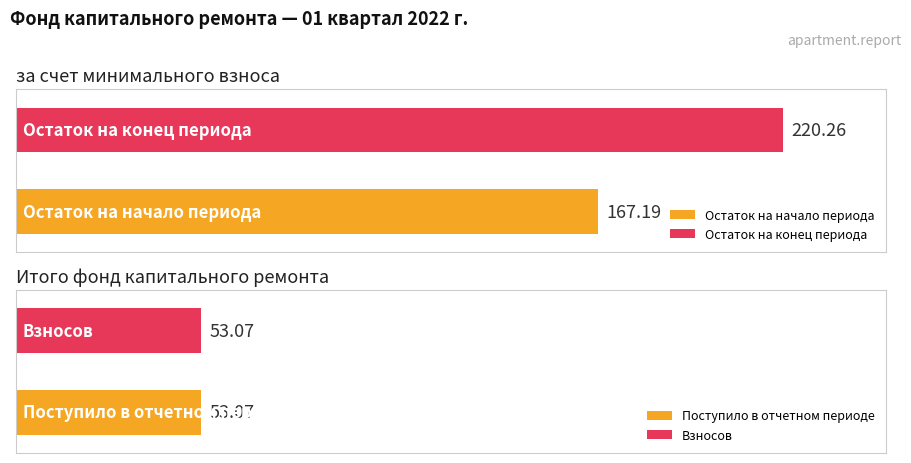

Which series has the widest spread of values?

за счет минимального взноса